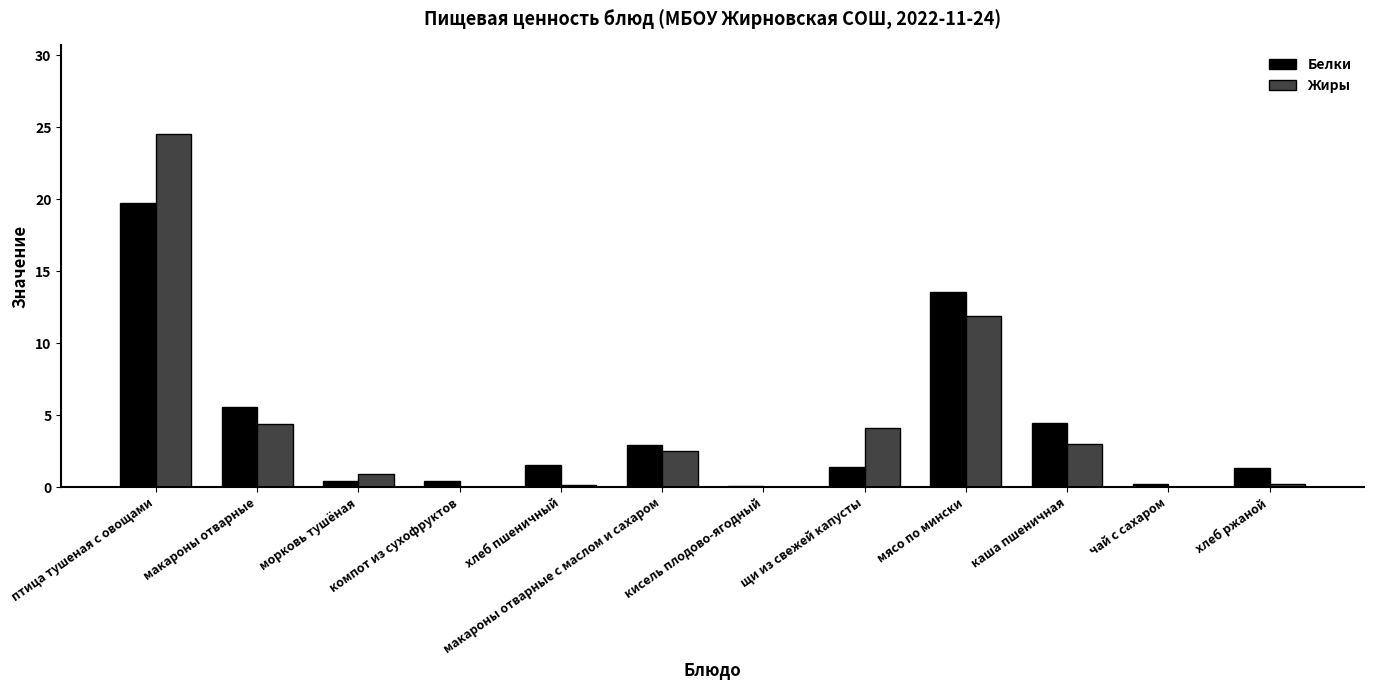

What is the sum of all Белки values?

51.5